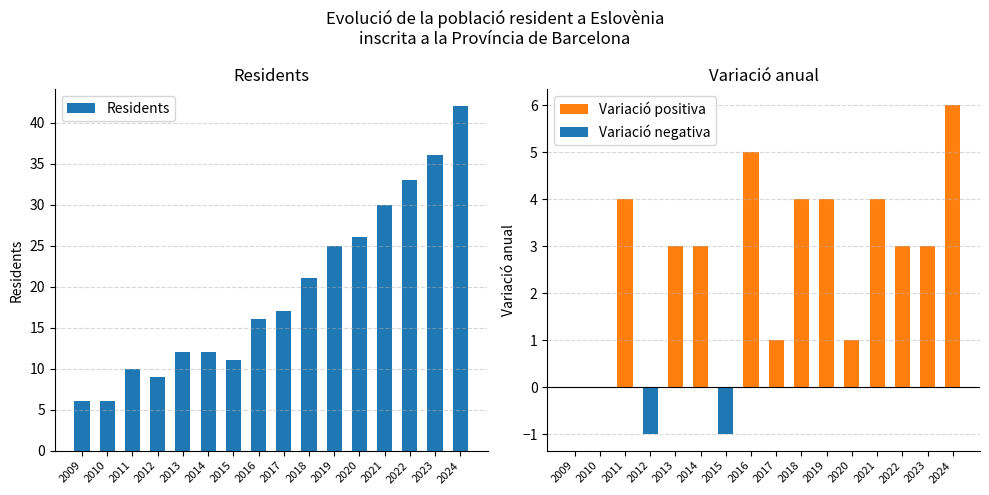

At which label is Variació positiva closest to 3?

2013